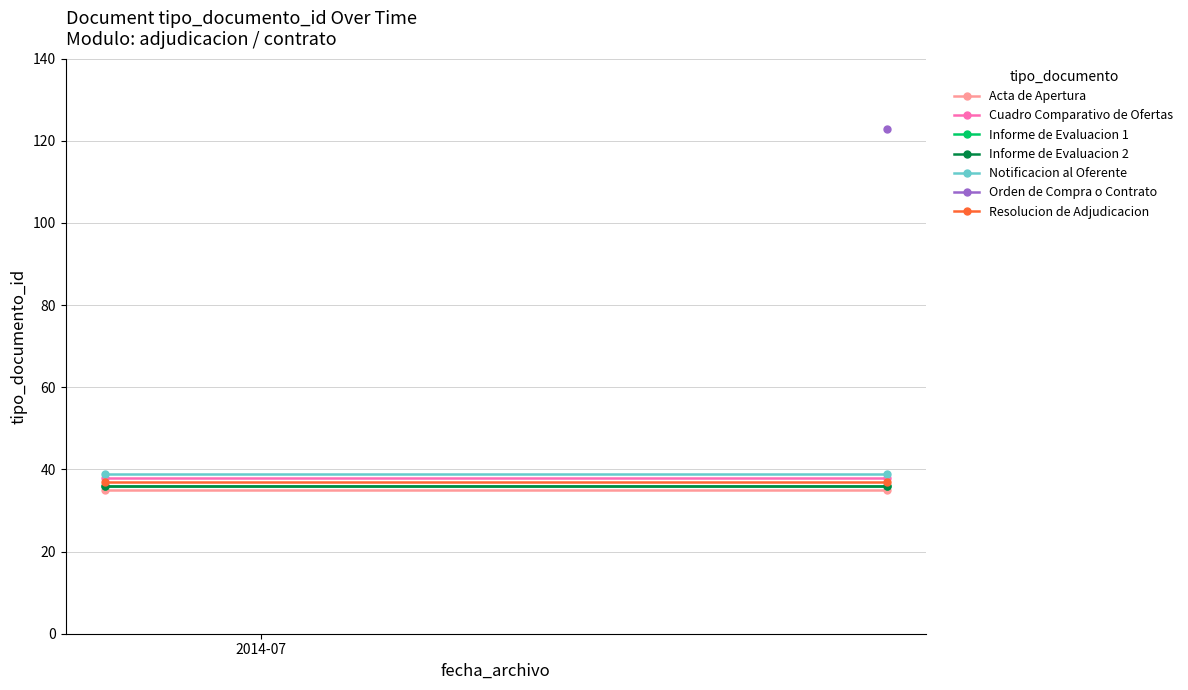

What is the label of the 1st point from the left?

2014-07